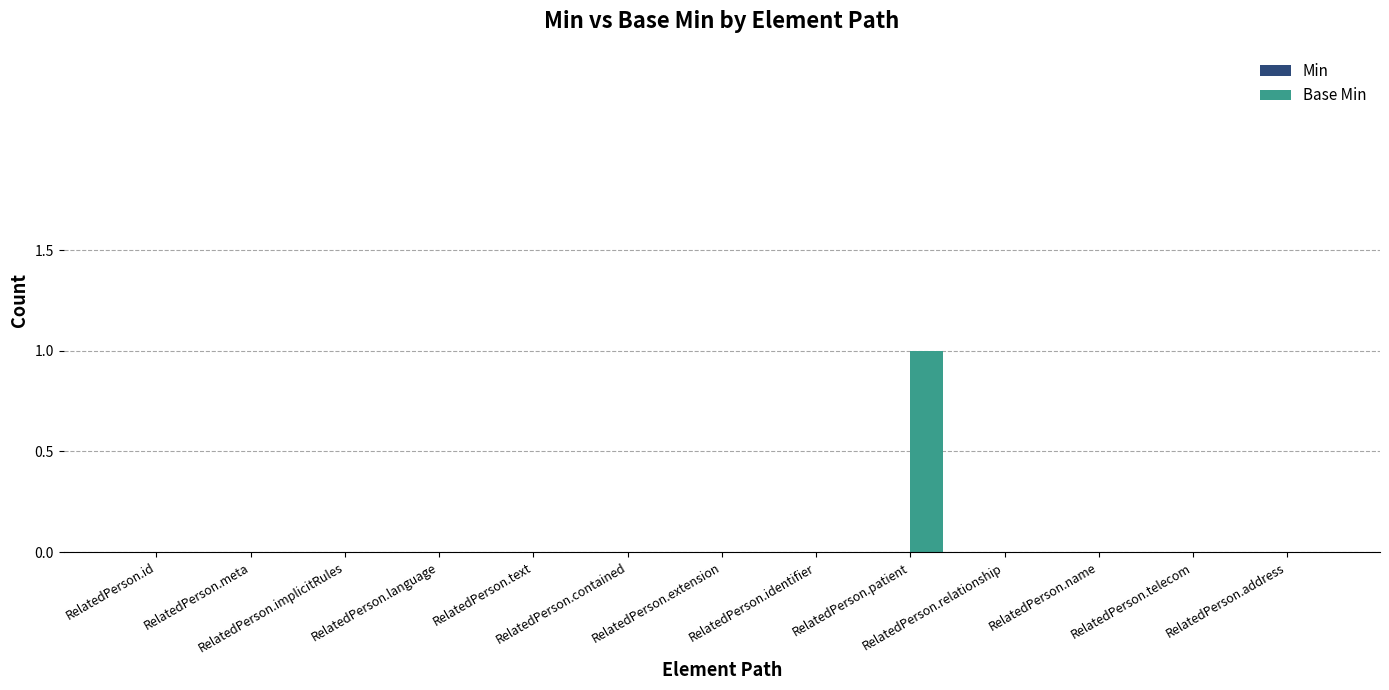

How many distinct data groups are displayed?

1